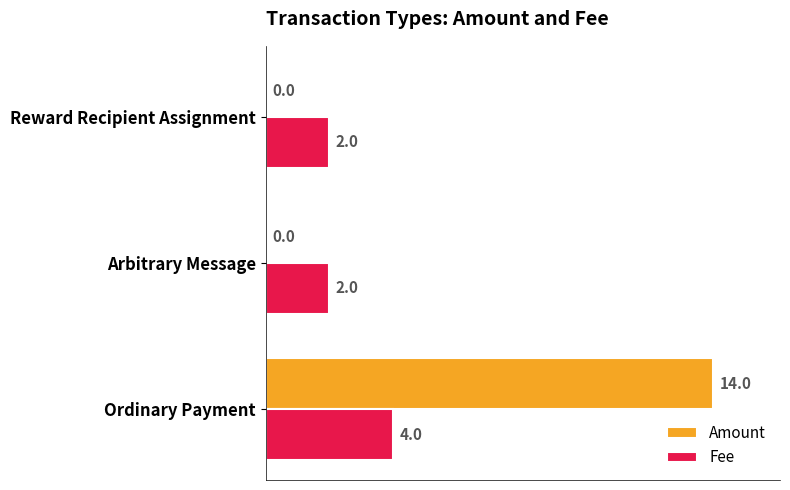

Which category has the highest value in the Amount series?

Ordinary Payment